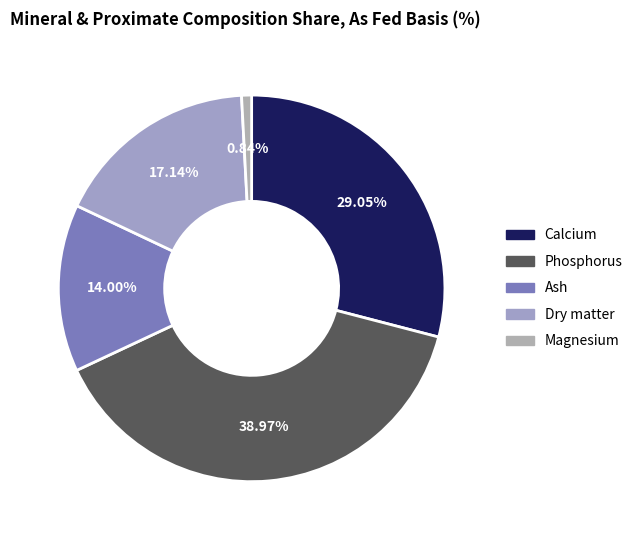

Between Phosphorus and Ash, which is larger?

Phosphorus